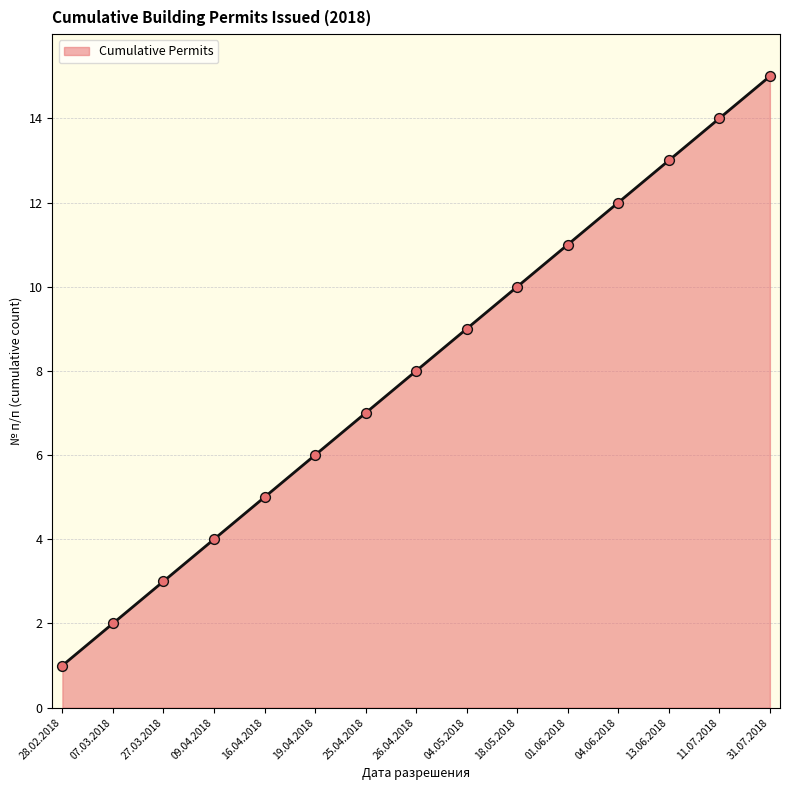

Approximately how many times larger is the value at 04.06.2018 compared to 09.04.2018?

3.0